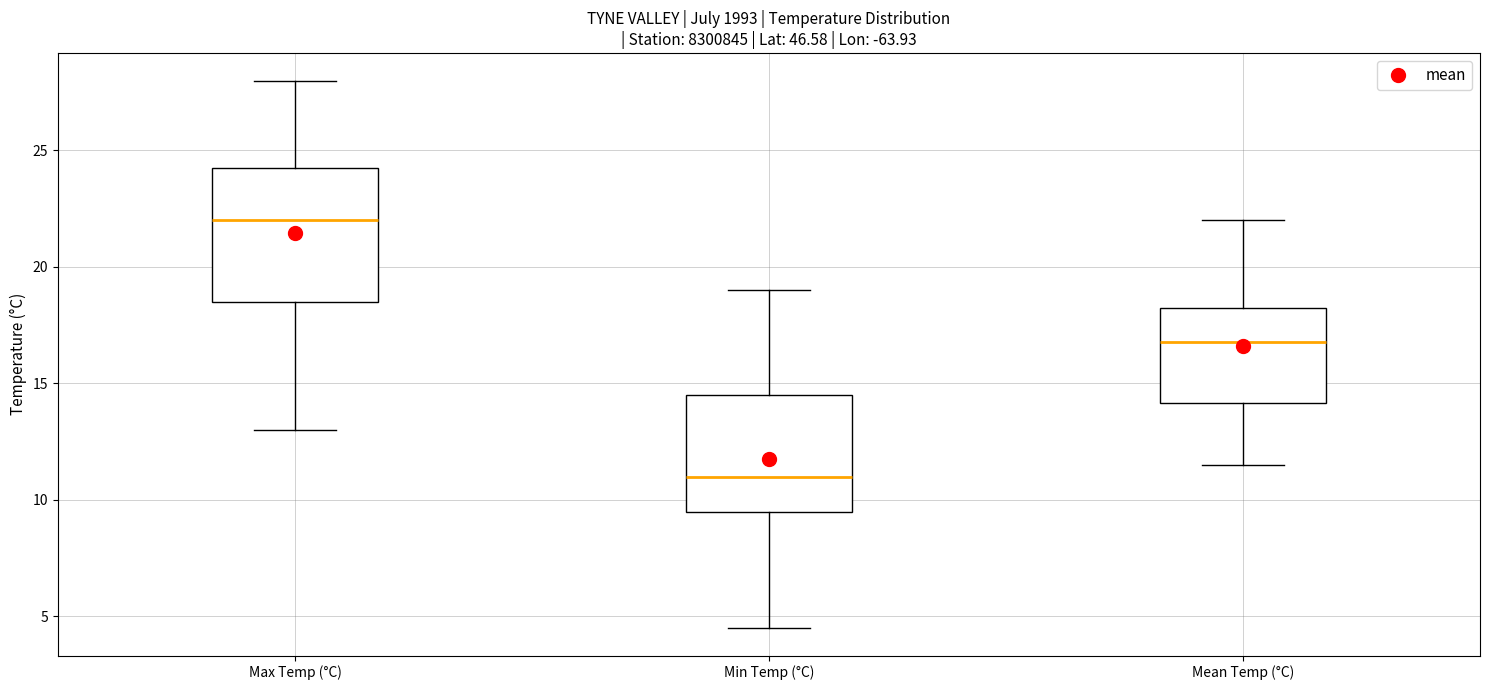

Which box is the tallest, from its lower edge to its upper edge?

Max Temp (°C)